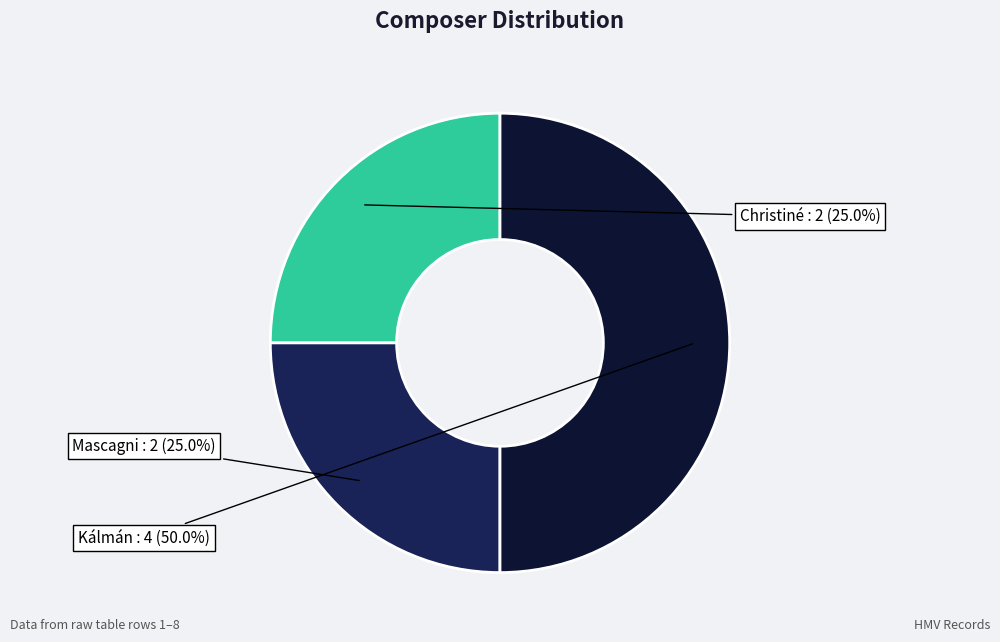

Is there a majority slice in this chart?

No